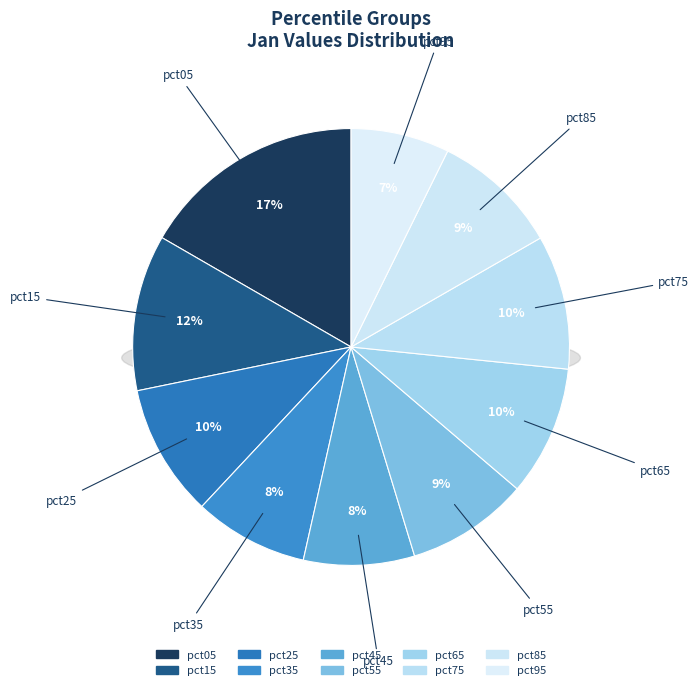

How many slices are in this pie chart?

10